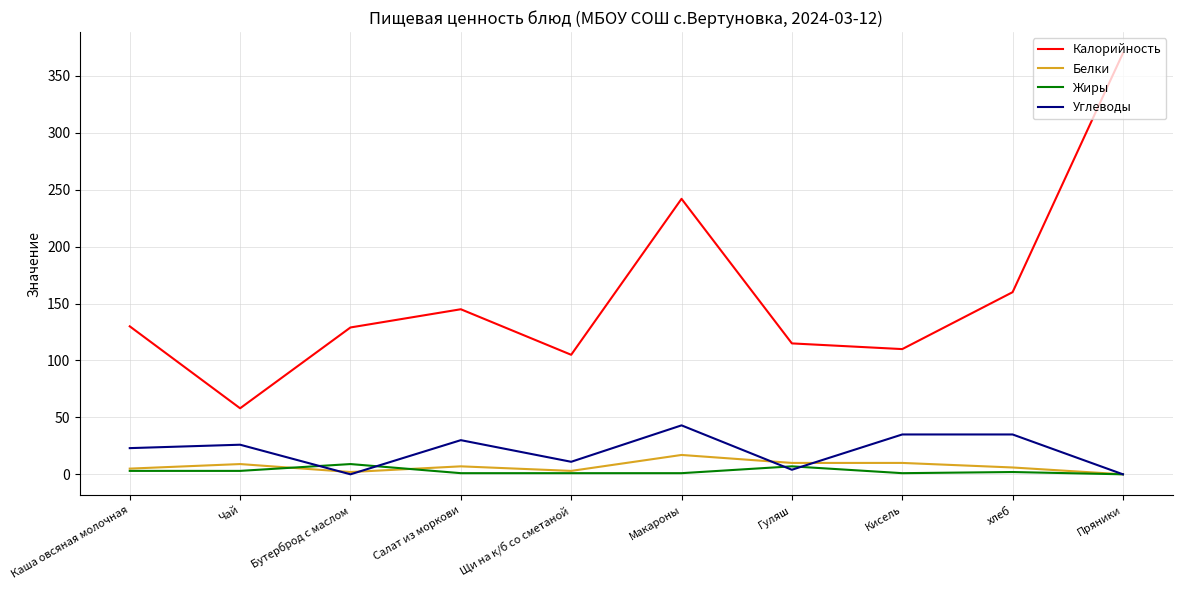

True or false: Калорийность and Углеводы intersect in this chart.

False